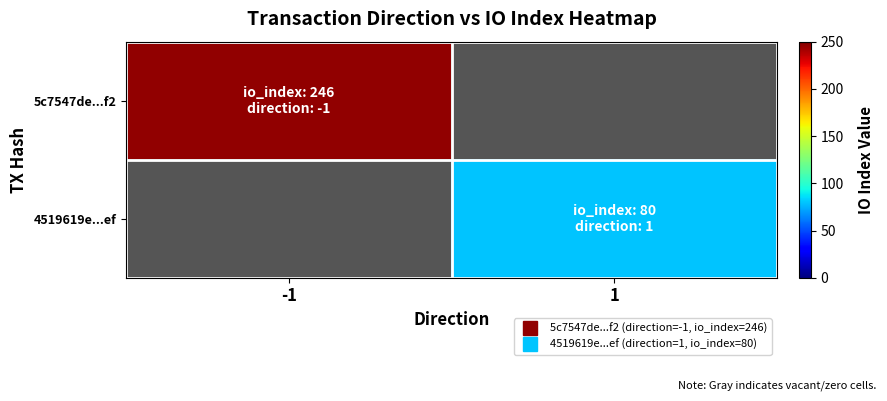

Is the value of 5c7547de...f2 at 1 greater than the value of 4519619e...ef at 1?

No